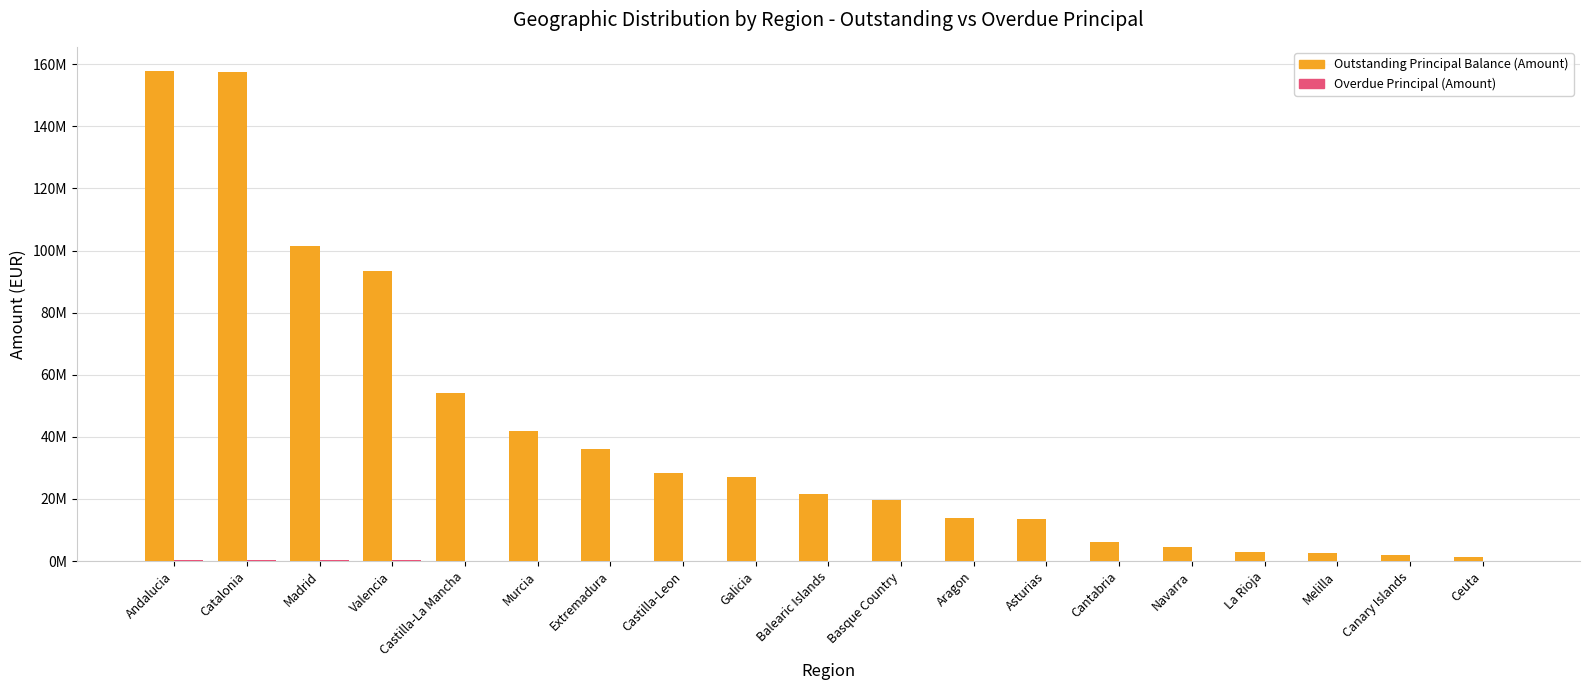

Does the chart contain stacked bars?

No